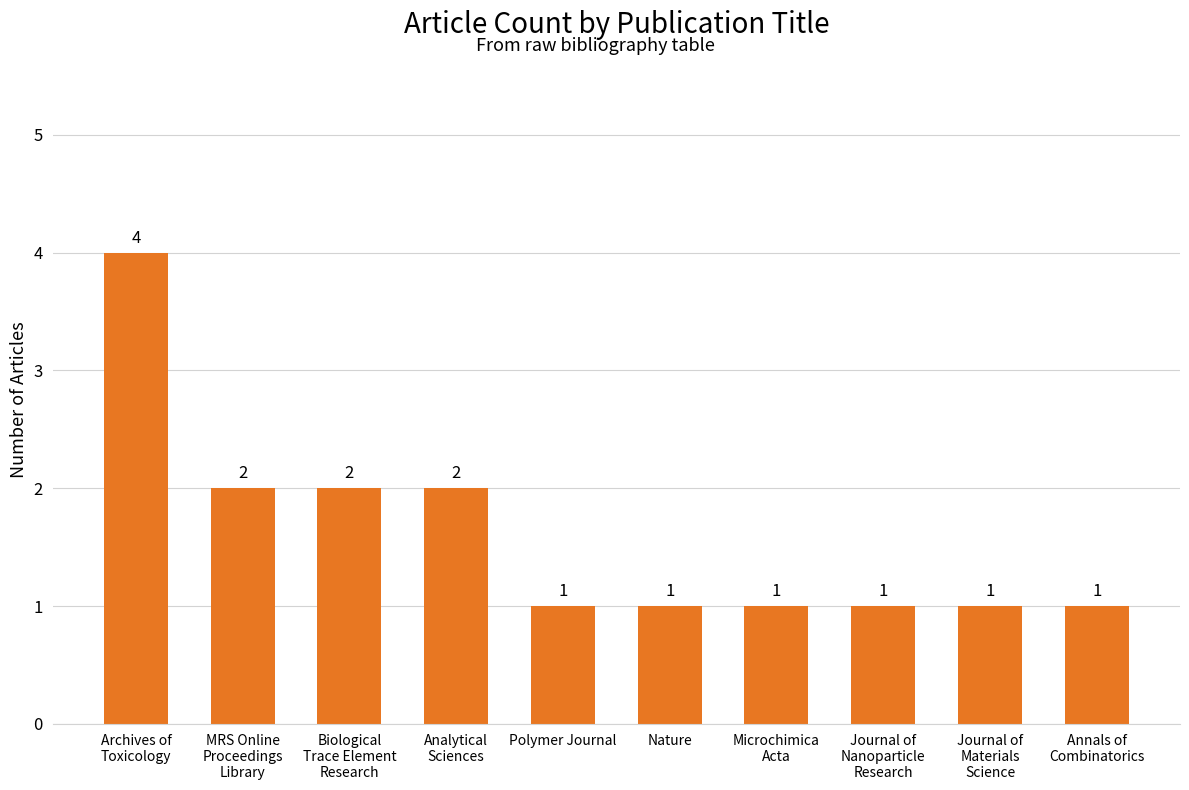

Approximately how many times larger is the value at Polymer Journal compared to Analytical
Sciences?

0.5